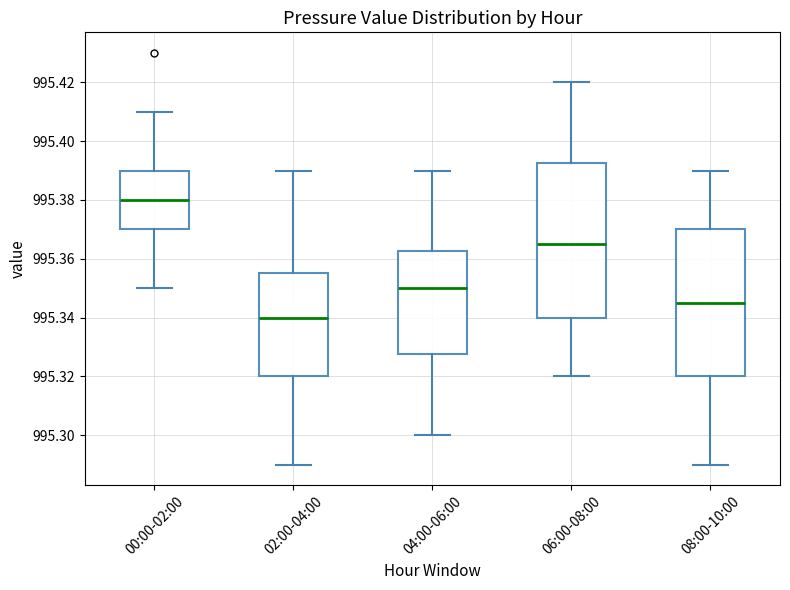

Reading left to right, transcribe this box plot: for each box, give where its median line is, the range the box spans, and where its two whiskers end, as read against the y-axis. The values are not printed on the chart, so give them approximately, as read against the axis.

00:00-02:00: median 995.380, box 995.370 to 995.390, whiskers 995.350 to 995.410
02:00-04:00: median 995.340, box 995.320 to 995.356, whiskers 995.290 to 995.390
04:00-06:00: median 995.350, box 995.328 to 995.362, whiskers 995.300 to 995.390
06:00-08:00: median 995.366, box 995.340 to 995.392, whiskers 995.320 to 995.420
08:00-10:00: median 995.346, box 995.320 to 995.370, whiskers 995.290 to 995.390